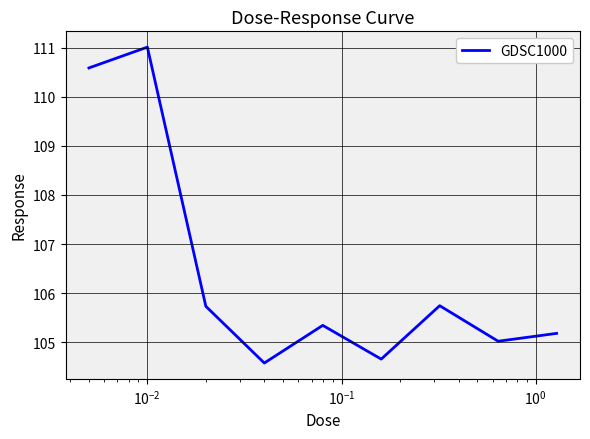

What is the maximum value shown in the chart?

111.0